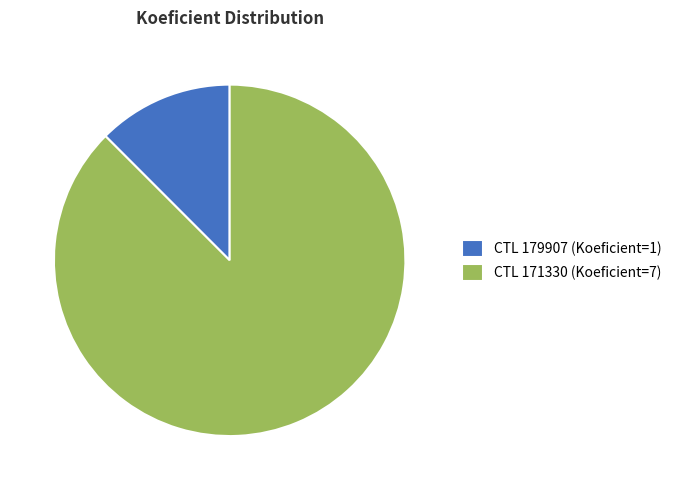

Is CTL 179907 (Koeficient=1) the majority of the pie?

No